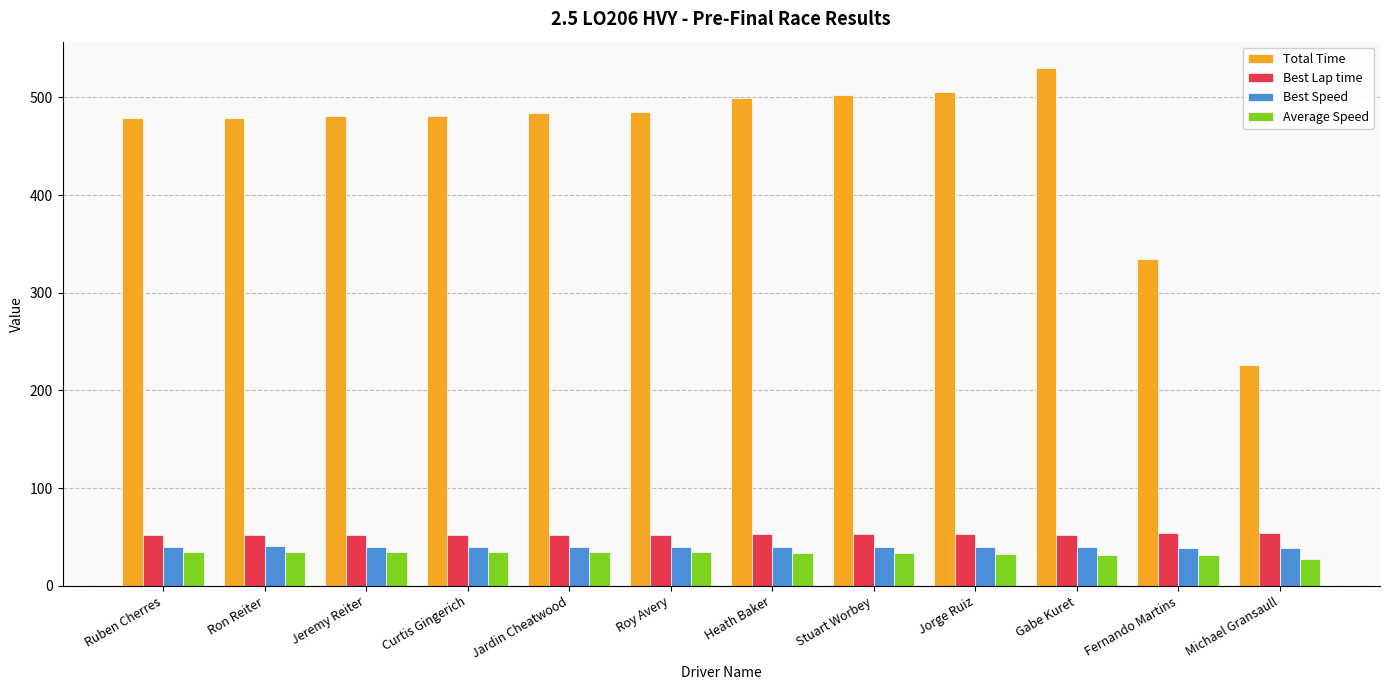

What is the difference between the maximum and second lowest values in the Average Speed series?

3.7